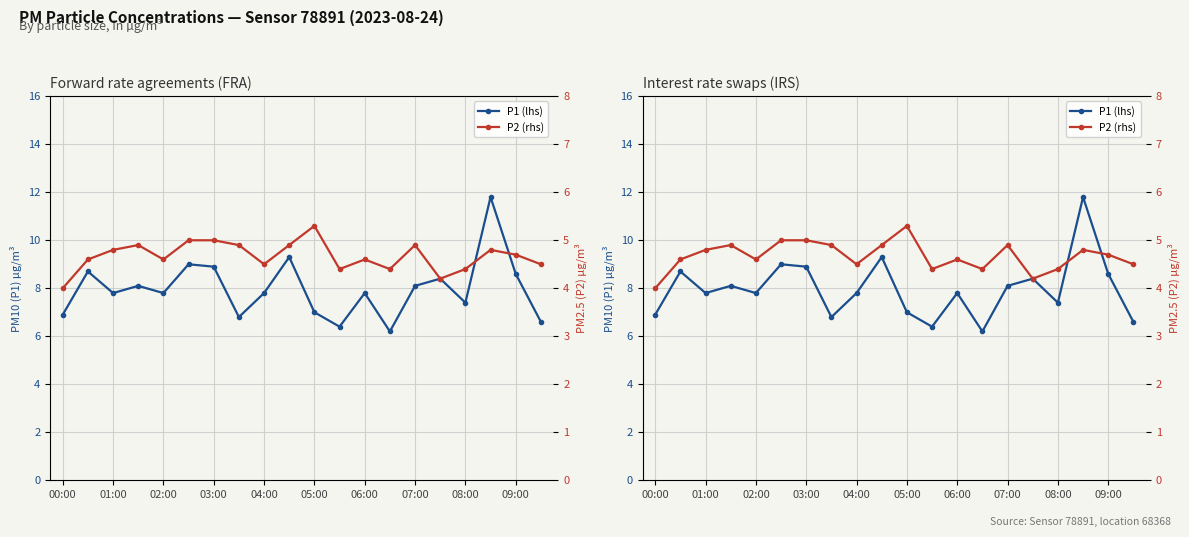

What are all the series names shown in the legend?

P1 (lhs), P2 (rhs)